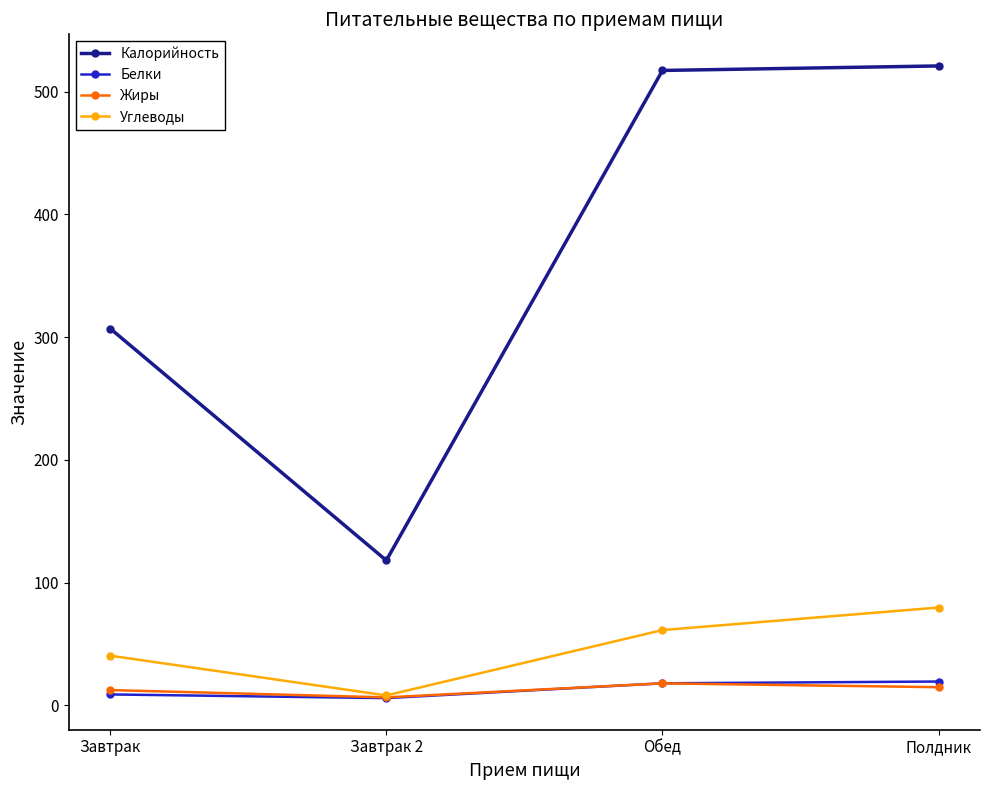

How many lines are shown in the chart?

4